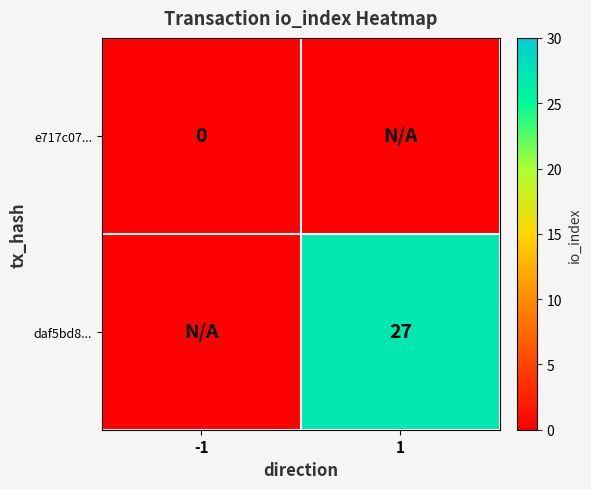

The daf5bd8... series shows 27 at 1. True or false?

True